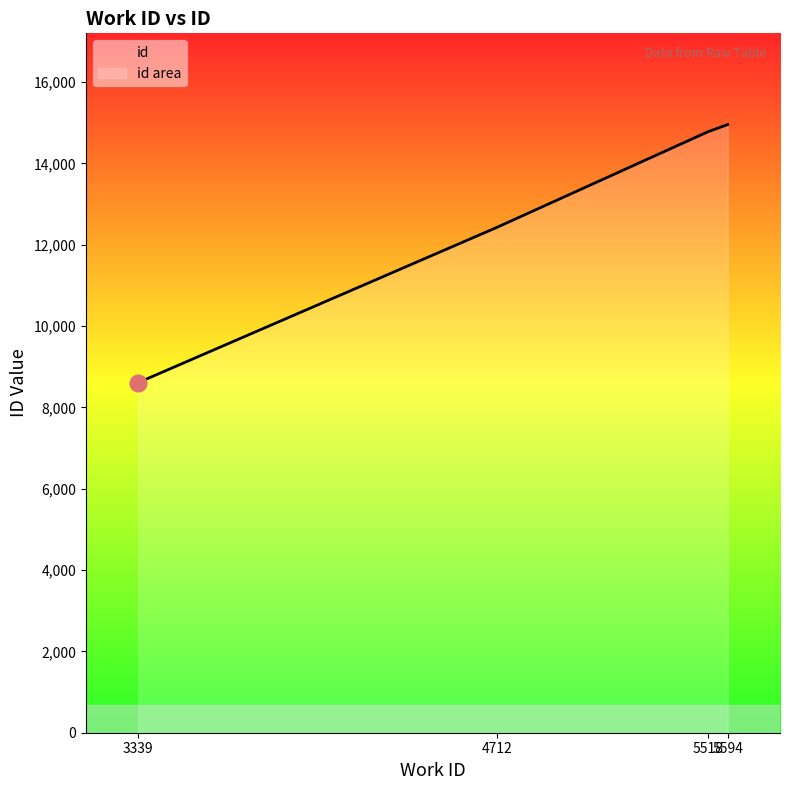

What is the difference between the maximum and minimum values?

6346